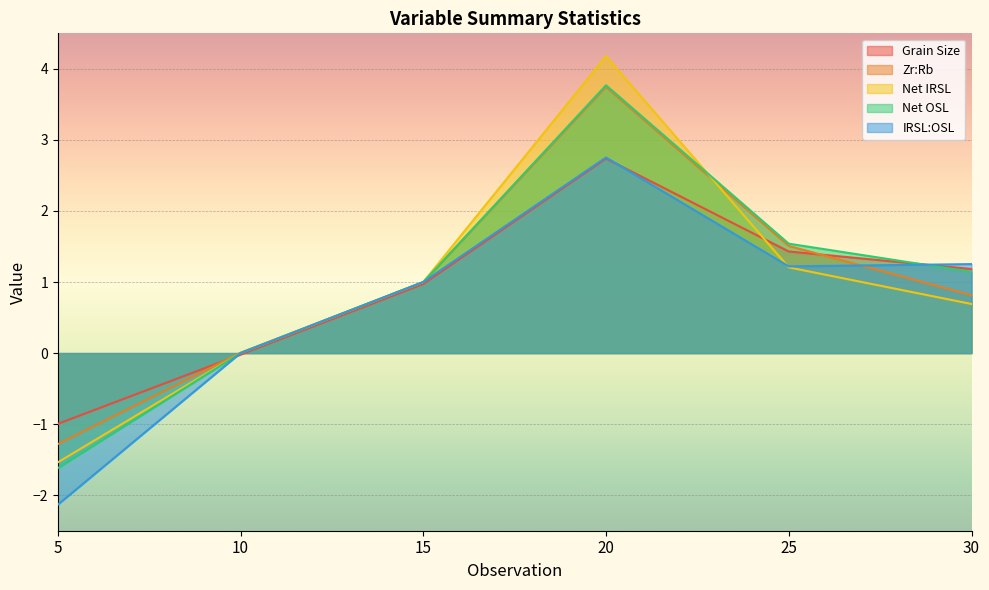

Rank the categories by Zr:Rb value from lowest to highest.

5, 10, 30, 15, 25, 20